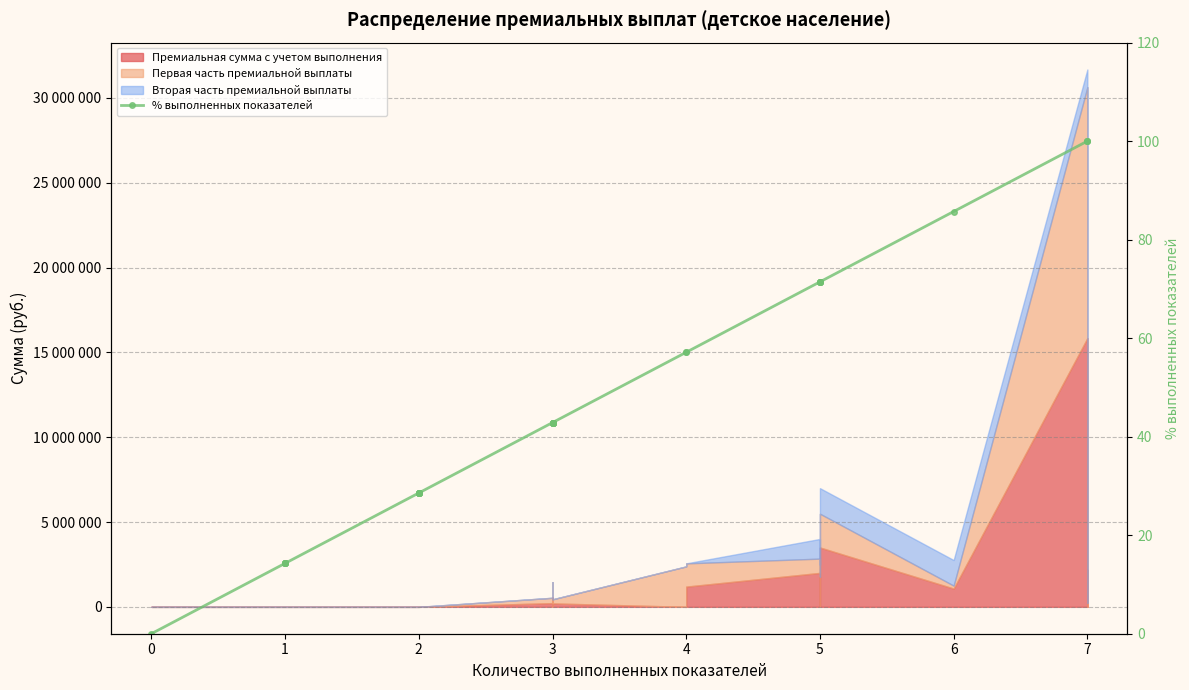

True or false: there are more than 1 points higher than both neighbors.

False